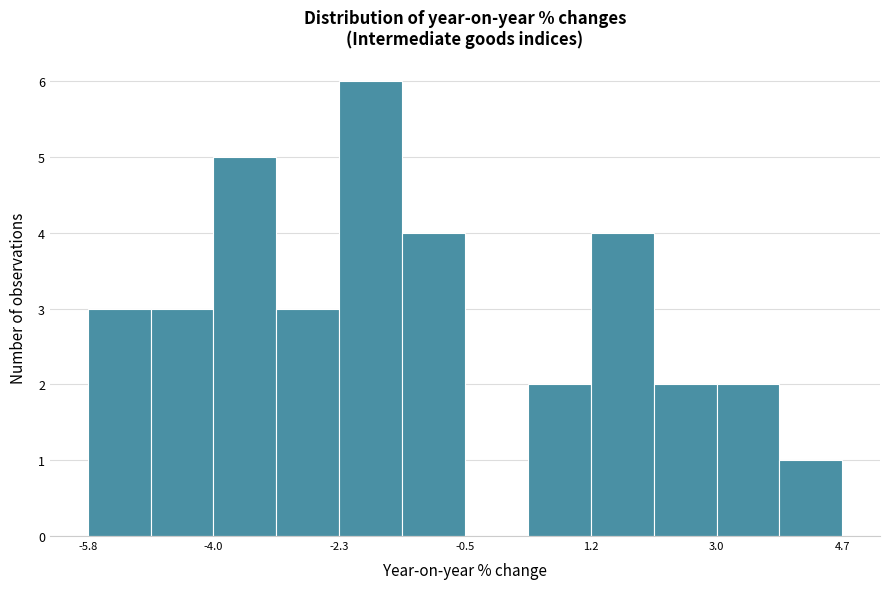

Reading left to right, transcribe this chart: for each bar, give the range it covers on the x-axis and its height. Neither the bar edges nor the heights are printed on the chart, so give them approximately, as read against the axes.

-5.8 to -5.0: 3
-5.0 to -4.0: 3
-4.0 to -3.2: 5
-3.2 to -2.2: 3
-2.2 to -1.4: 6
-1.4 to -0.6: 4
-0.6 to 0.4: 0
0.4 to 1.2: 2
1.2 to 2.0: 4
2.0 to 3.0: 2
3.0 to 3.8: 2
3.8 to 4.8: 1